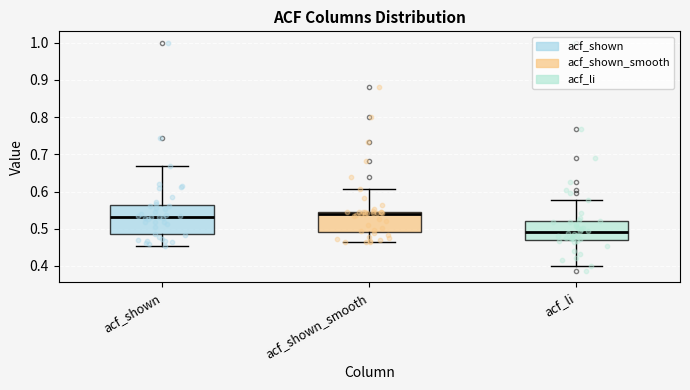

Reading left to right, read every box against the y-axis: the position of its median line, the range the box covers, and the ends of its whiskers. The values are not printed on the chart, so give them approximately, as read against the axis.

acf_shown: median 0.53, box 0.48 to 0.56, whiskers 0.45 to 0.67
acf_shown_smooth: median 0.54, box 0.49 to 0.55, whiskers 0.46 to 0.61
acf_li: median 0.49, box 0.47 to 0.52, whiskers 0.40 to 0.58